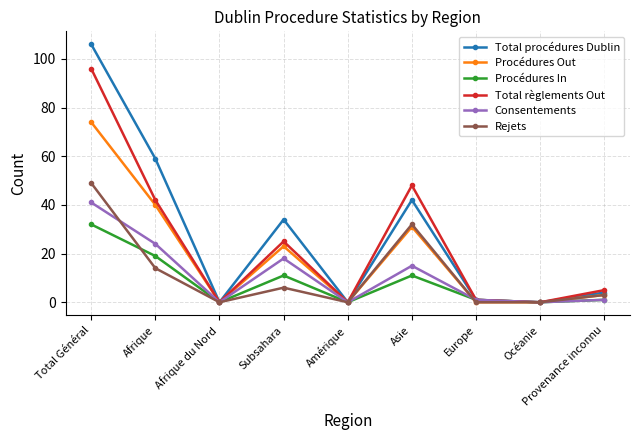

What are all the series names shown in the legend?

Total procédures Dublin, Procédures Out, Procédures In, Total règlements Out, Consentements, Rejets